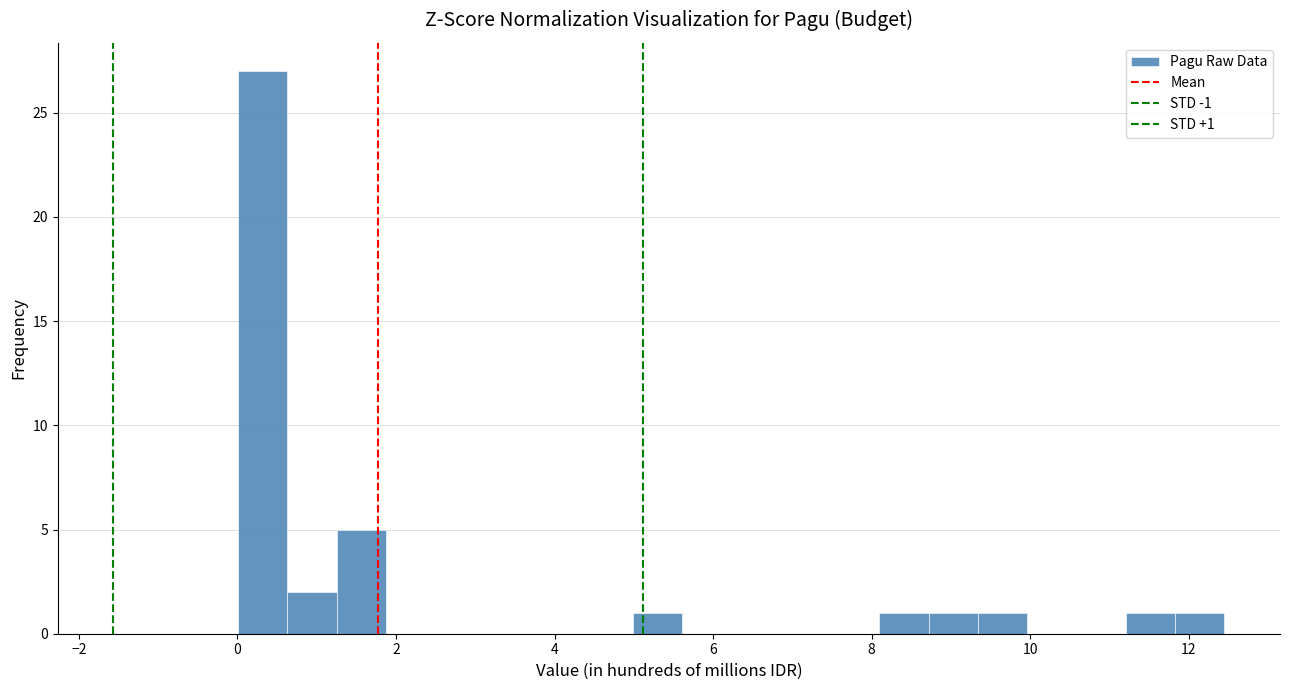

Read against the x-axis, roughly where is the centre of the tallest bar?

0.4